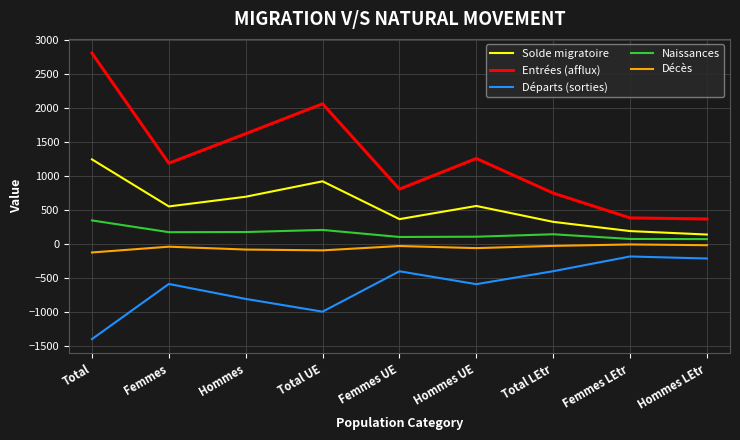

What is the difference between the maximum and minimum values in the Départs (sorties) series?

1217